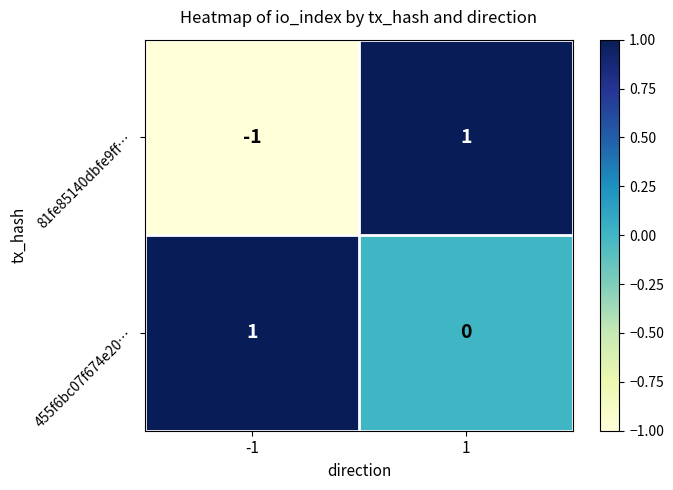

What is the total value across all series at 1?

1